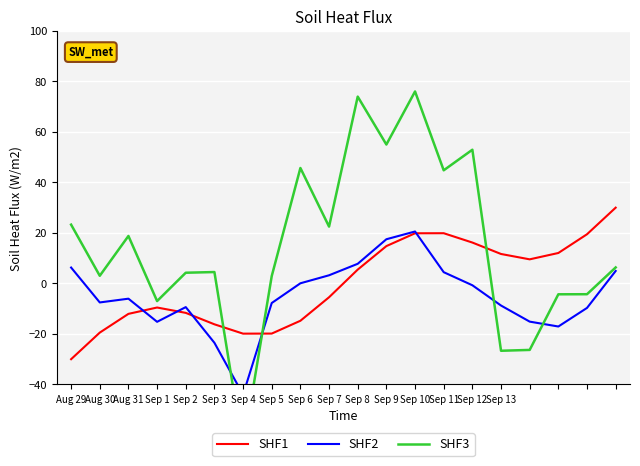

What is the total value across all series at Sep 3?

-35.2